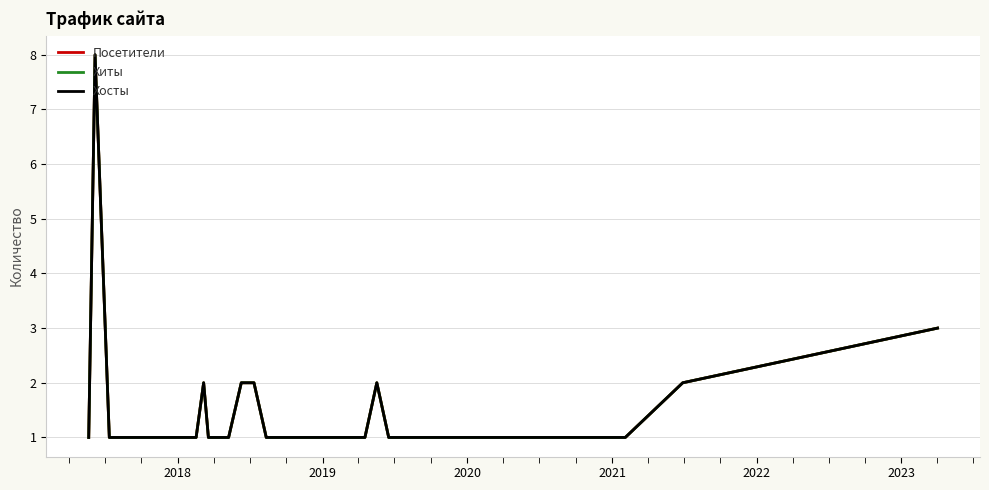

True or false: Хосты has more than 0 points higher than both neighbors.

True